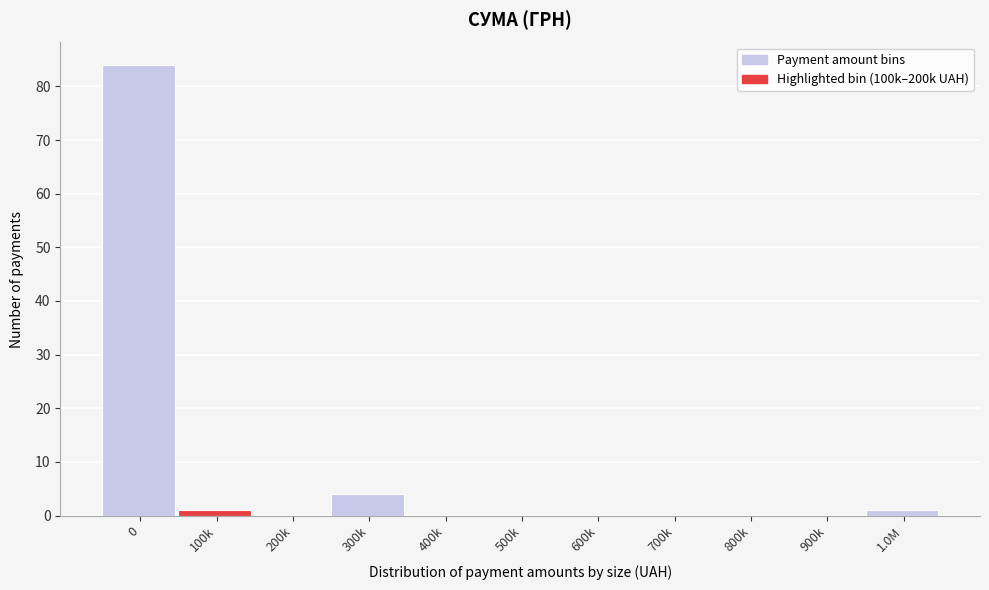

Reading left to right, list all the values displayed in this chart.

0=84	100k=1	200k=0	300k=4	400k=0	500k=0	600k=0	700k=0	800k=0	900k=0	1.0M=1